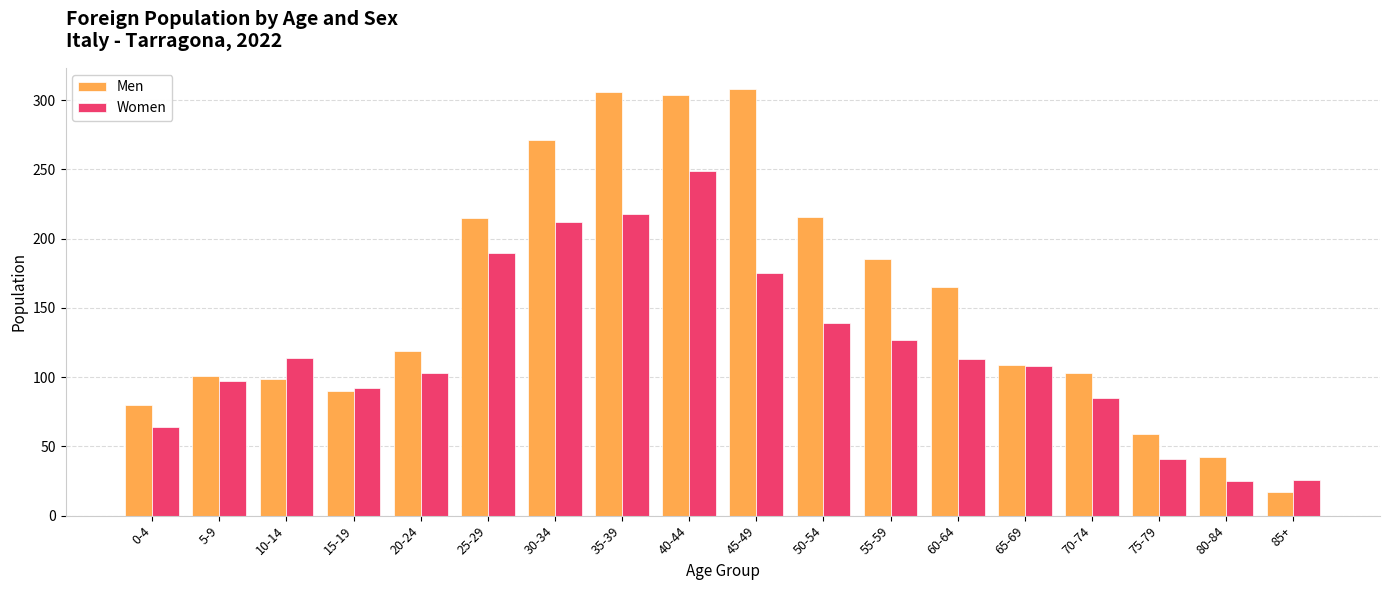

What is the label of the 7th bar from the right?

55-59